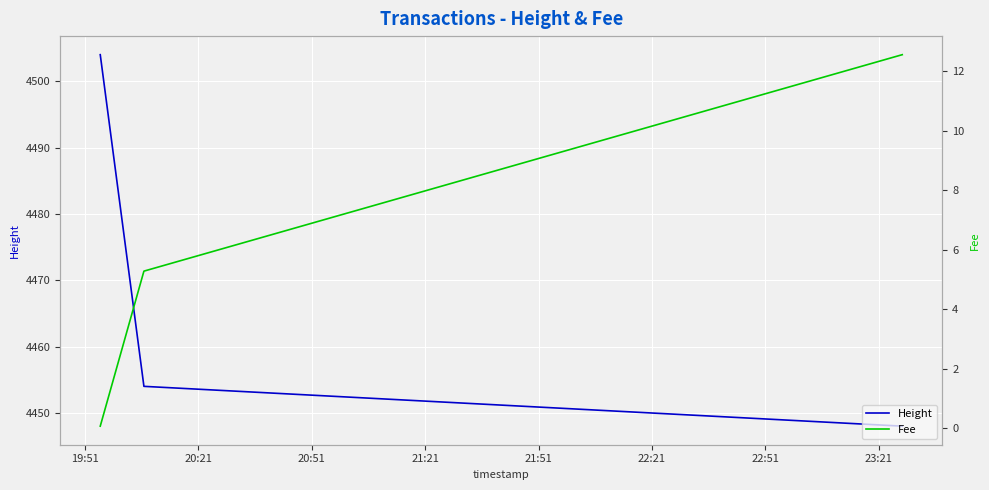

What is the smallest value displayed?

0.1